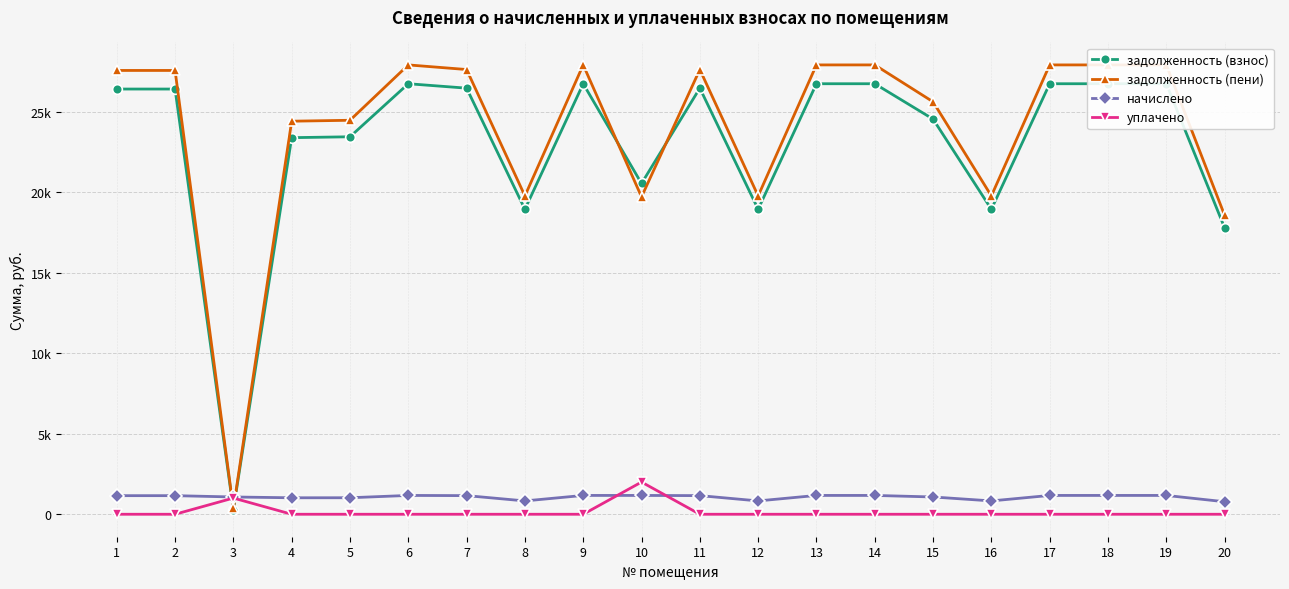

What is the total value across all series at 8?

39529.0